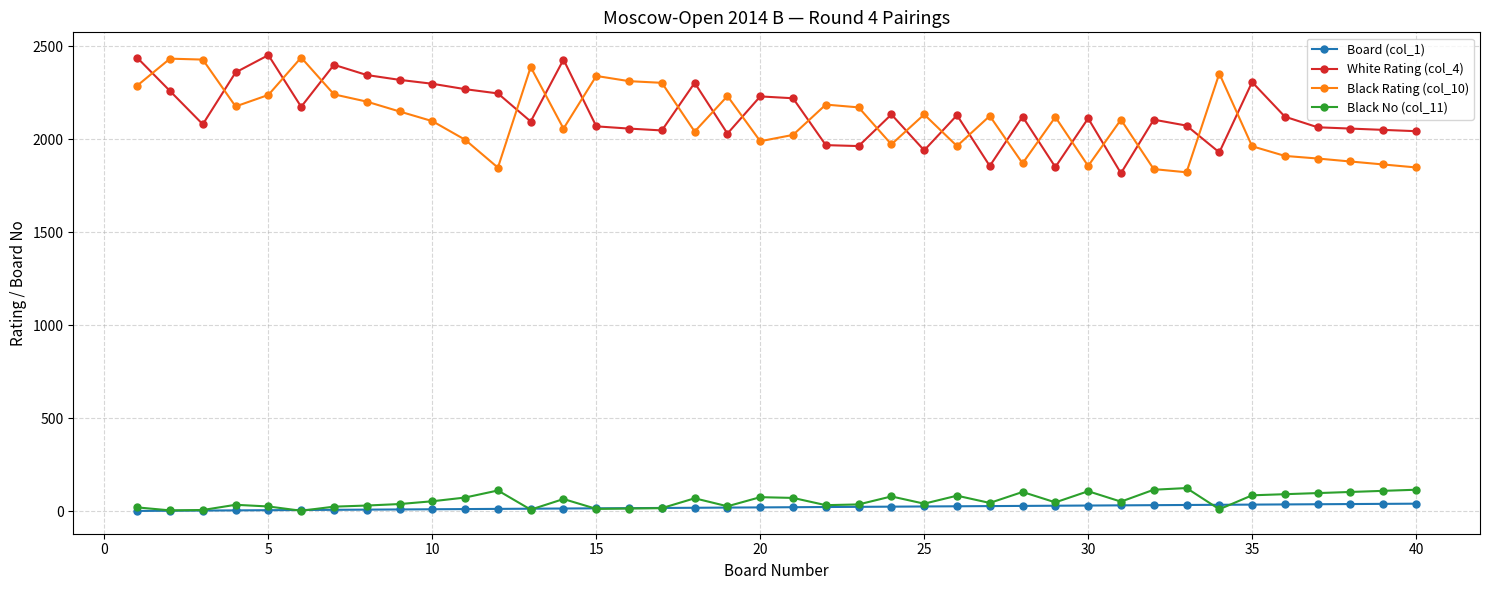

True or false: Black Rating (col_10) and Board (col_1) intersect in this chart.

False